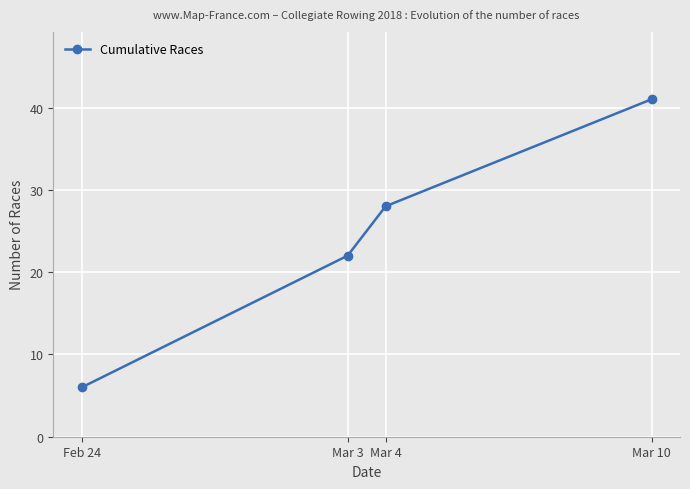

What value does the data have at Mar 10?

41